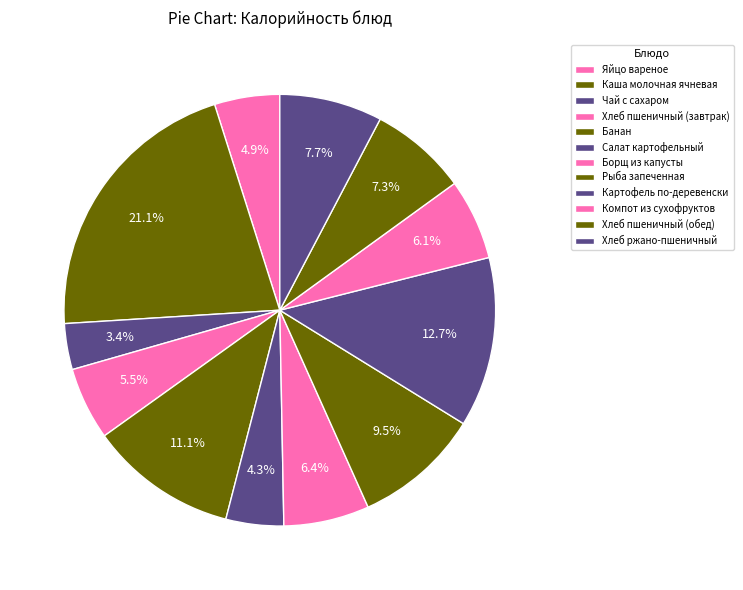

Count the number of slices in the pie.

12